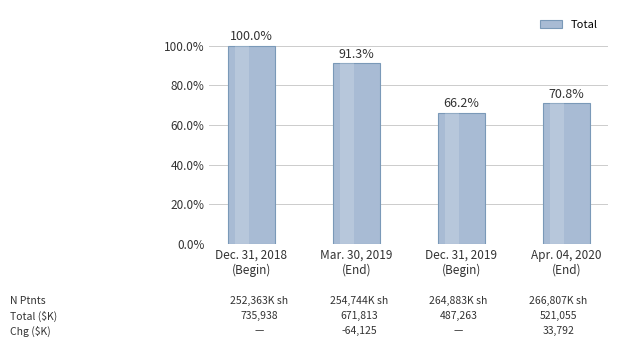

Where is the data nearest to the value 611600?

Mar. 30, 2019
(End)